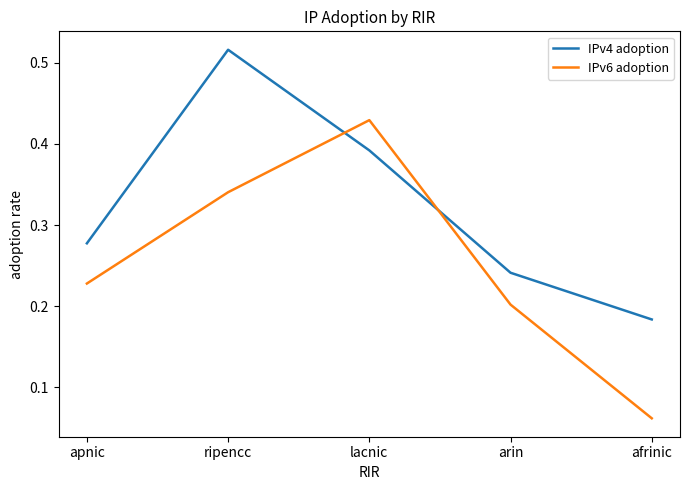

At which category is the sum across all series the highest?

ripencc